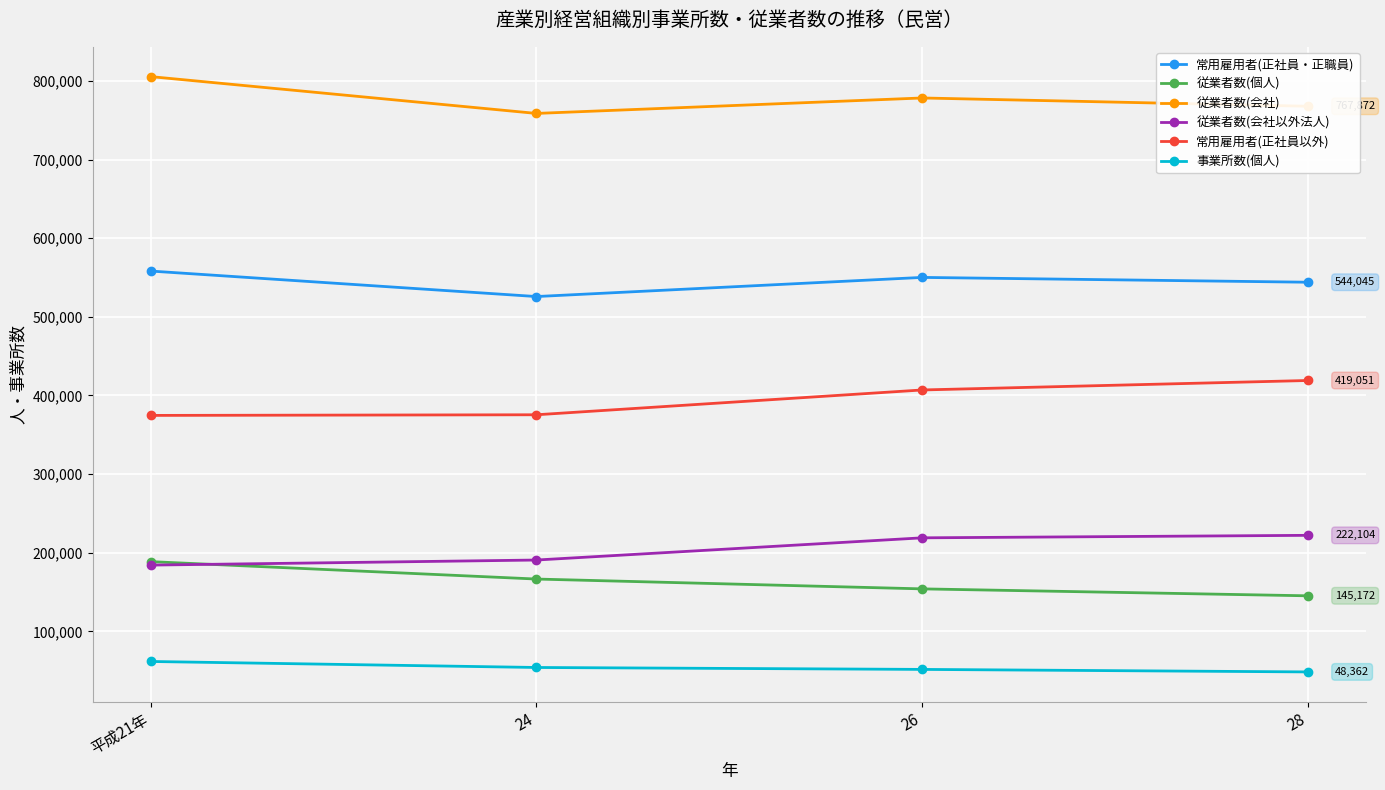

What is the lowest value of the 従業者数(会社以外法人) series?

184231